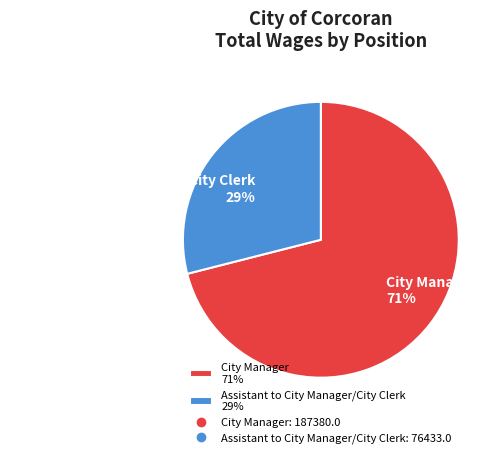

Which slice is the largest?

City Manager